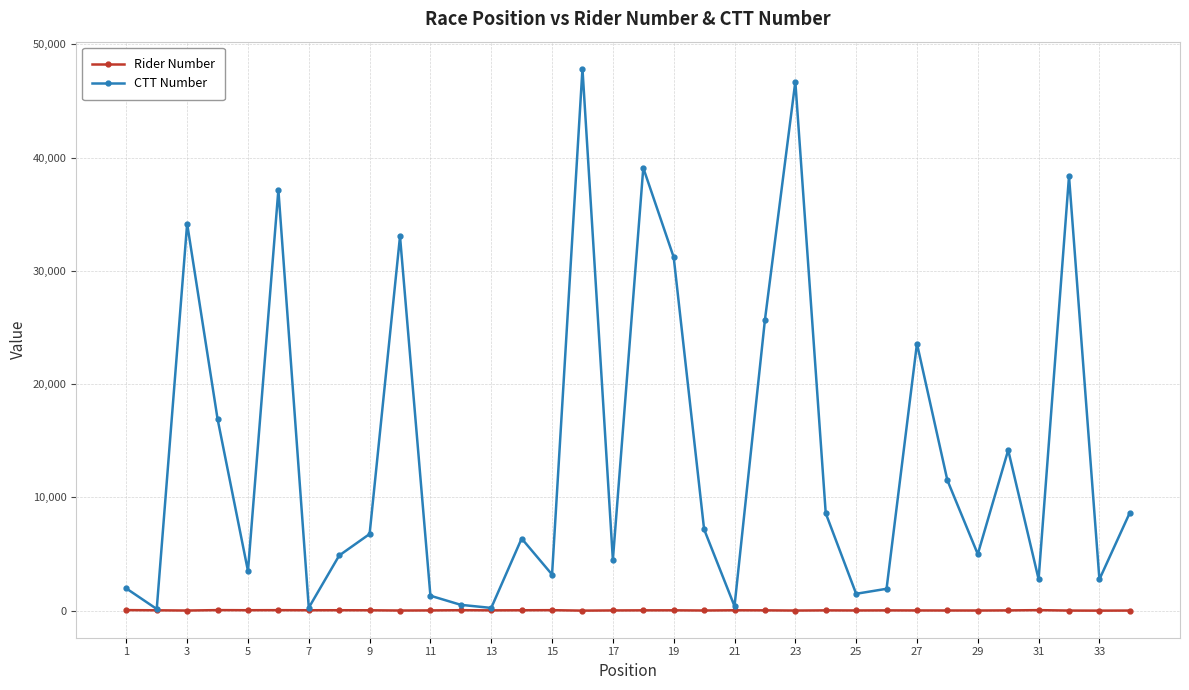

Rank the series by their average value, from lowest to highest.

Rider Number, CTT Number